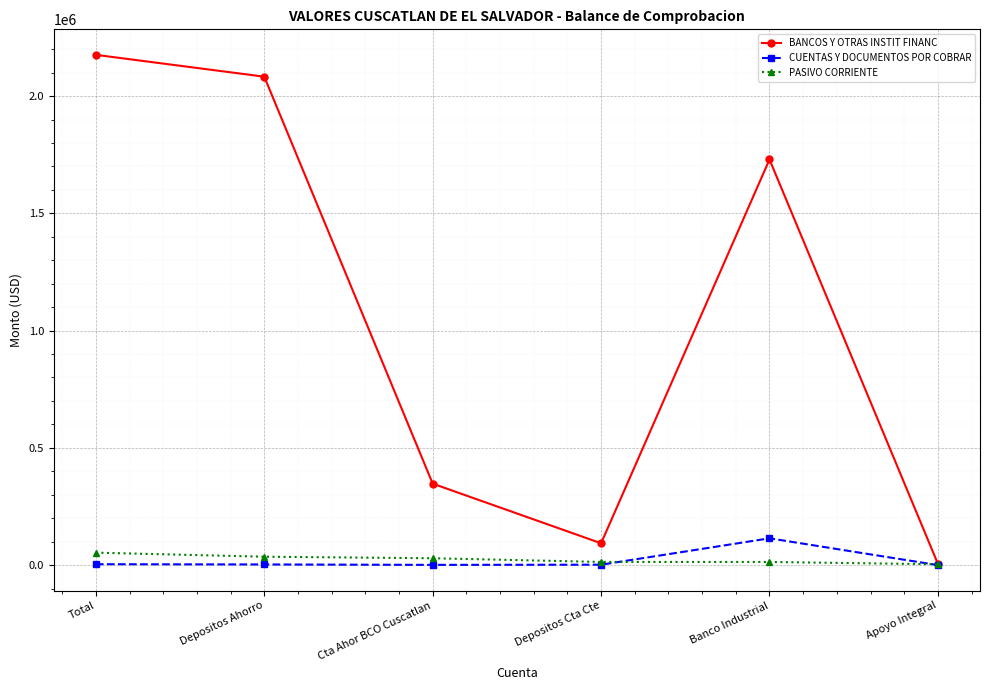

What is the value of the PASIVO CORRIENTE point at the 1st from the left?

53029.1